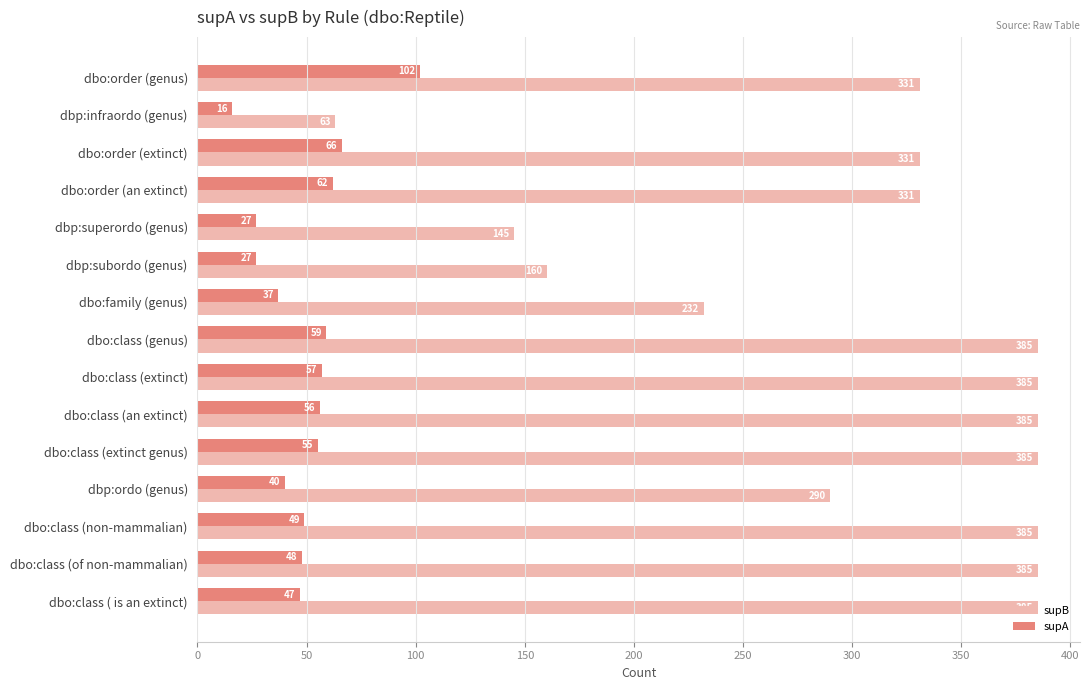

What is the sum of all supB values?

4578